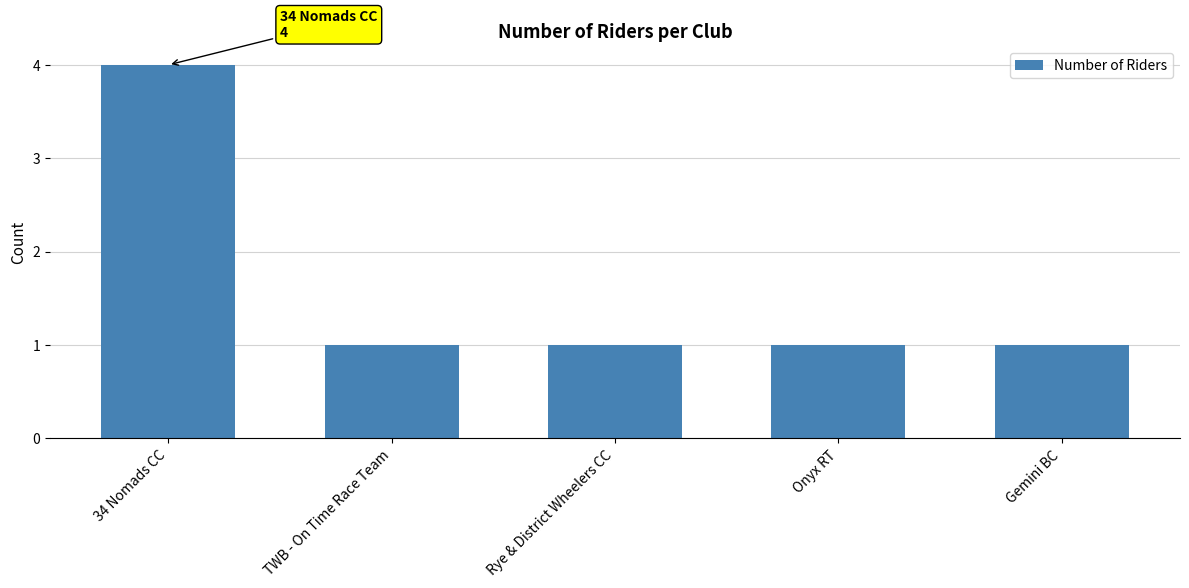

Which has a higher value, 34 Nomads CC or TWB - On Time Race Team?

34 Nomads CC